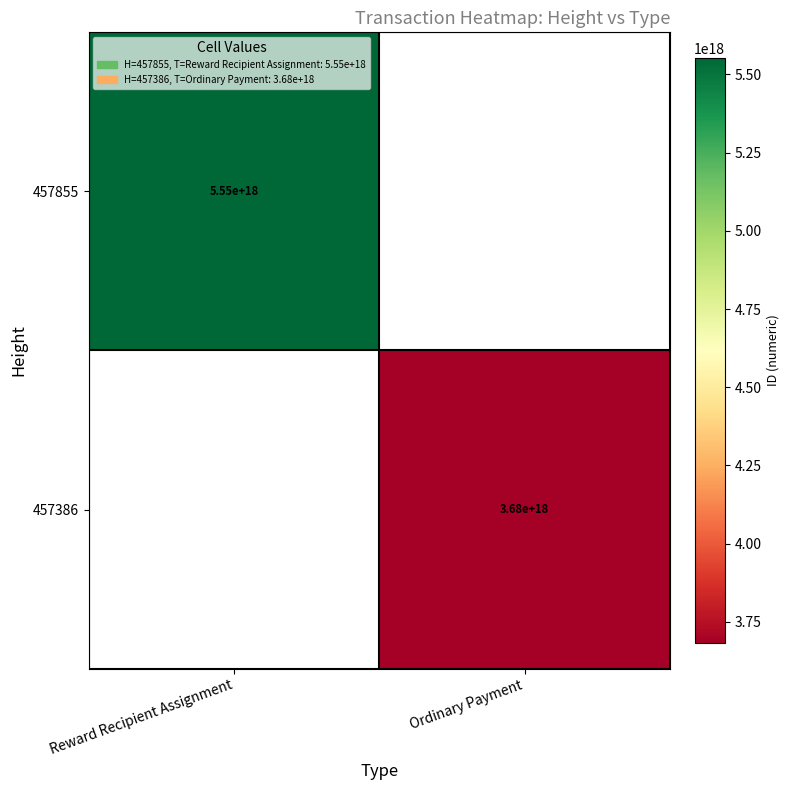

True or false: 457855 has a value of 5550000000000000000 at Reward Recipient Assignment.

True